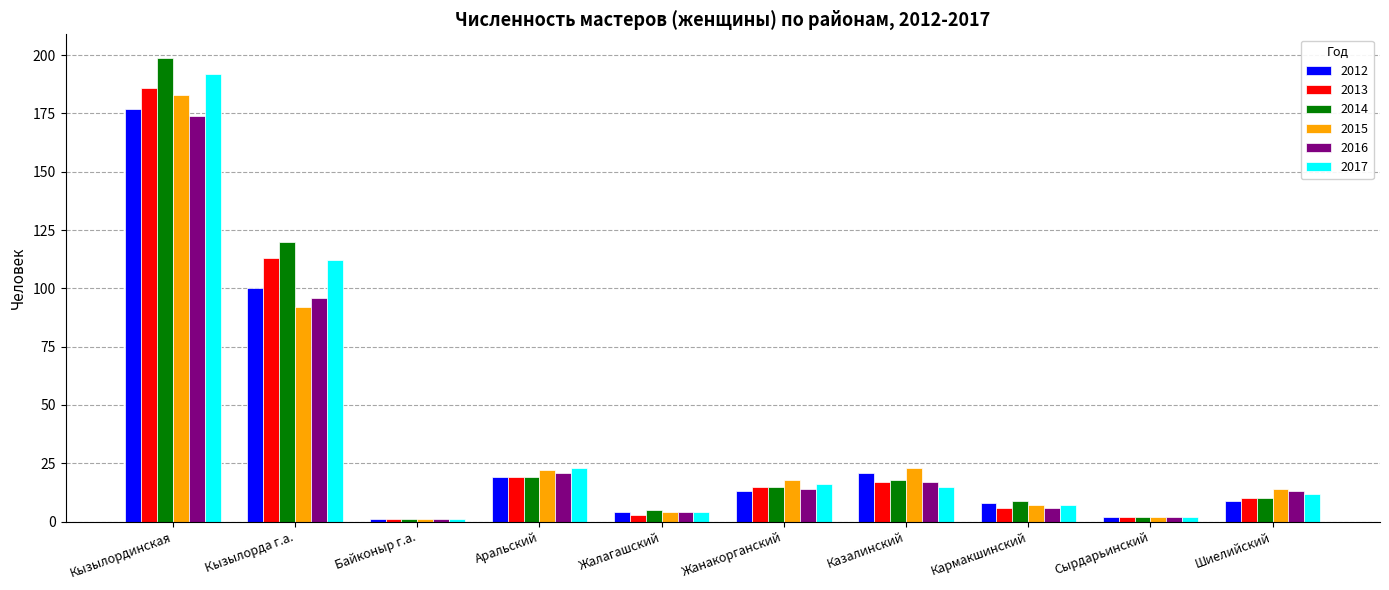

Reading right to left, list all the values displayed in this chart.

2012: Шиелийский=9	Сырдарьинский=2	Кармакшинский=8	Казалинский=21	Жанакорганский=13	Жалагашский=4	Аральский=19	Байконыр г.а.=1	Кызылорда г.а.=100	Кызылординская=177
2013: Шиелийский=10	Сырдарьинский=2	Кармакшинский=6	Казалинский=17	Жанакорганский=15	Жалагашский=3	Аральский=19	Байконыр г.а.=1	Кызылорда г.а.=113	Кызылординская=186
2014: Шиелийский=10	Сырдарьинский=2	Кармакшинский=9	Казалинский=18	Жанакорганский=15	Жалагашский=5	Аральский=19	Байконыр г.а.=1	Кызылорда г.а.=120	Кызылординская=199
2015: Шиелийский=14	Сырдарьинский=2	Кармакшинский=7	Казалинский=23	Жанакорганский=18	Жалагашский=4	Аральский=22	Байконыр г.а.=1	Кызылорда г.а.=92	Кызылординская=183
2016: Шиелийский=13	Сырдарьинский=2	Кармакшинский=6	Казалинский=17	Жанакорганский=14	Жалагашский=4	Аральский=21	Байконыр г.а.=1	Кызылорда г.а.=96	Кызылординская=174
2017: Шиелийский=12	Сырдарьинский=2	Кармакшинский=7	Казалинский=15	Жанакорганский=16	Жалагашский=4	Аральский=23	Байконыр г.а.=1	Кызылорда г.а.=112	Кызылординская=192